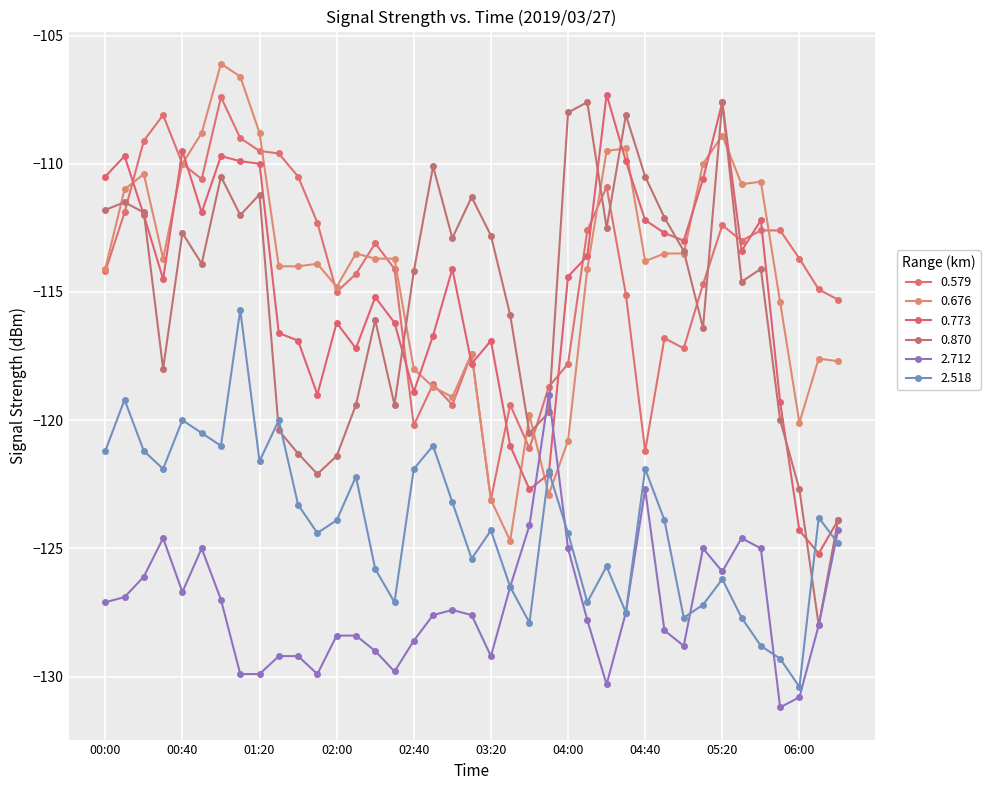

What is the sum of all 2.518 values?

-4837.6